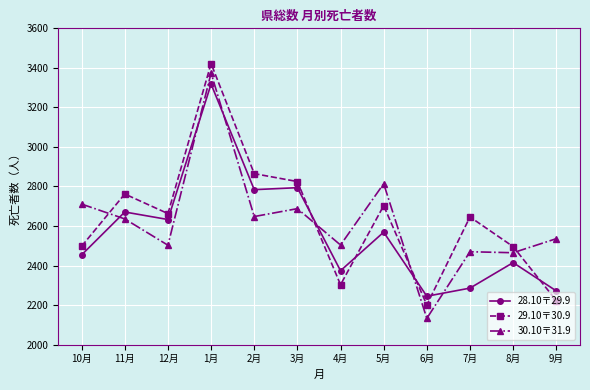

What is the difference between the maximum and minimum values in the 28.10〒29.9 series?

1073